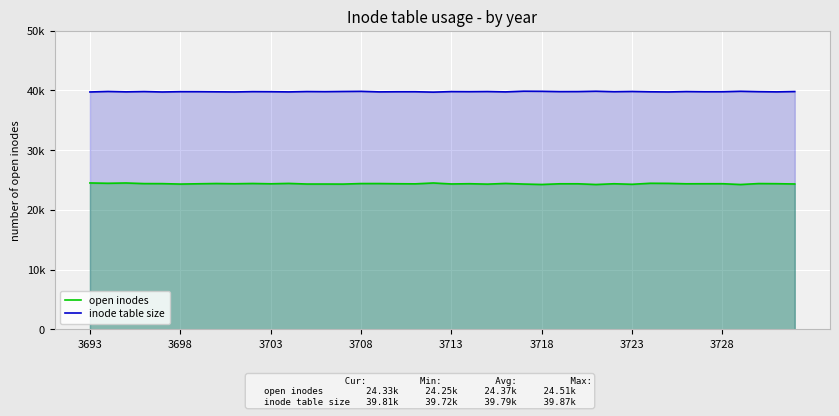

Which series has the largest range (max minus min)?

open inodes